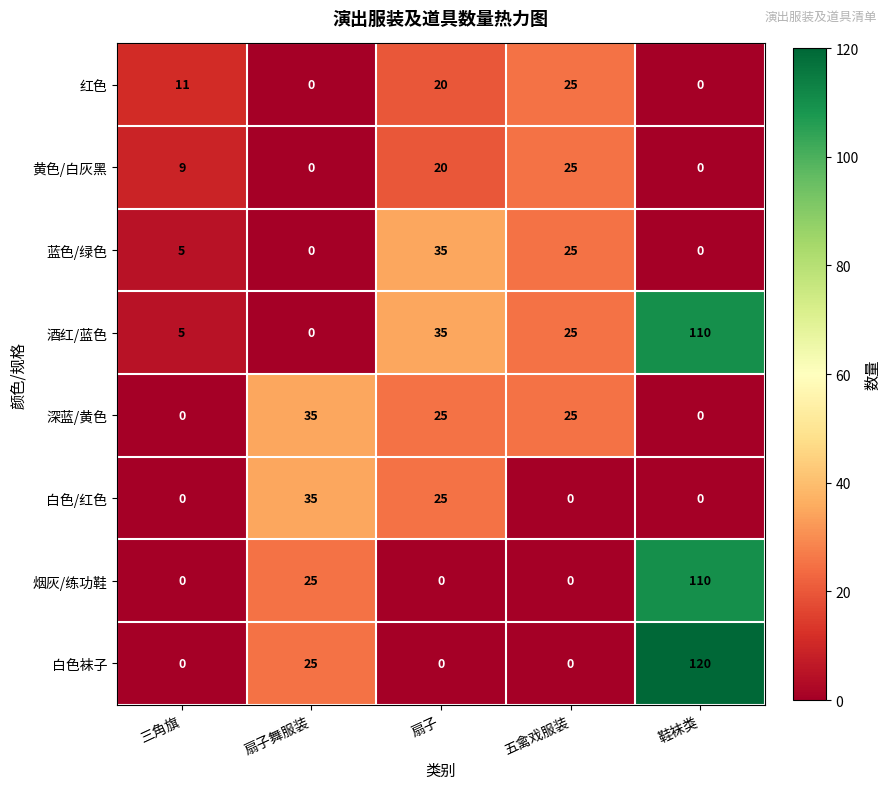

What is the spread (max minus min) of values at 扇子?

35